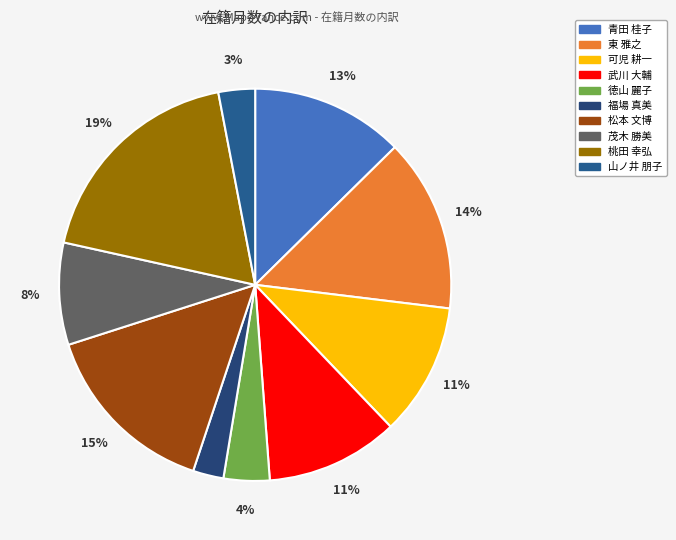

To the nearest percent, what is the difference between the 福場 真美 and 桃田 幸弘 slice percentages?

16%